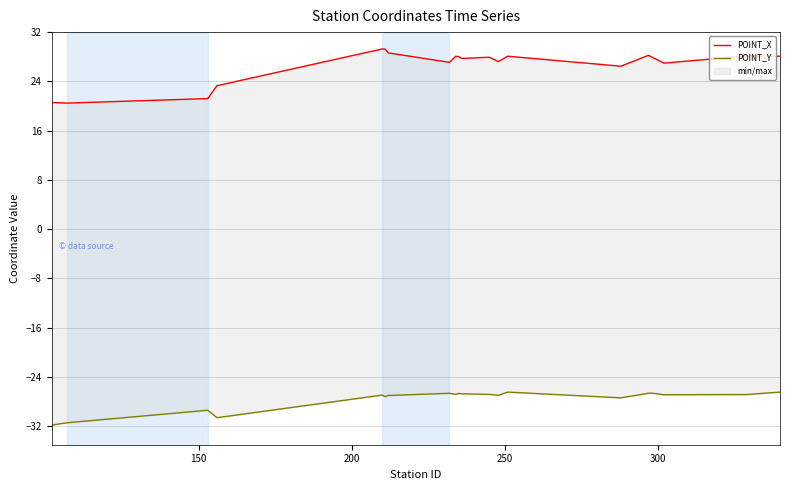

How many distinct data groups are displayed?

2